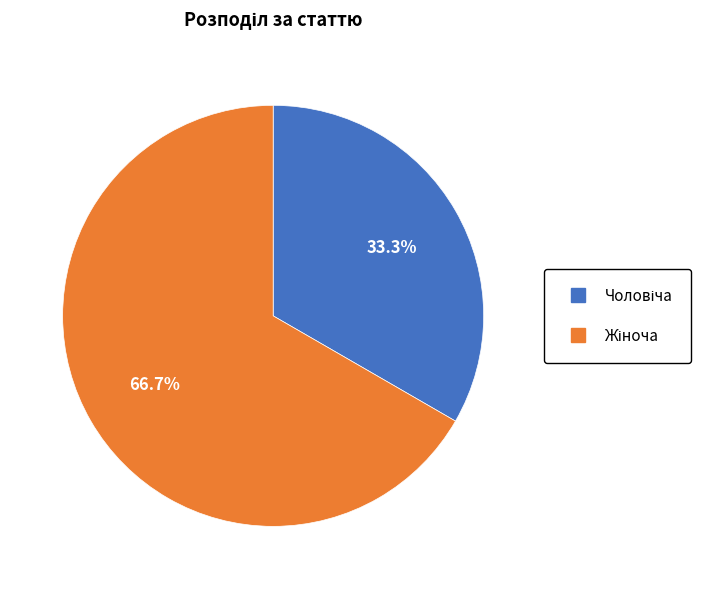

Does any single category account for the majority?

Yes